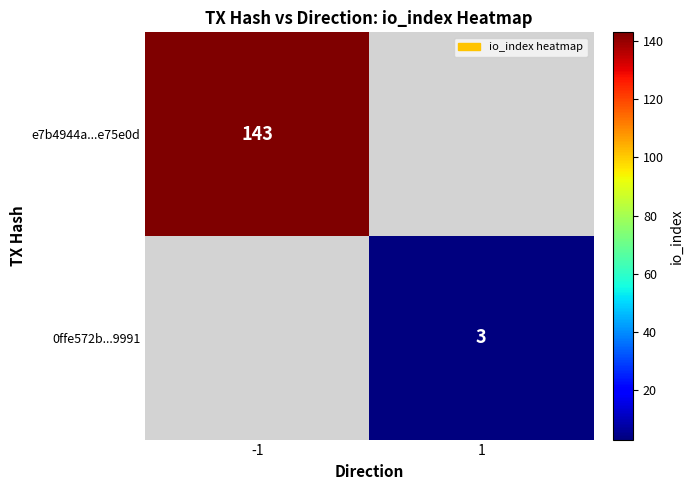

Is the value of e7b4944a...e75e0d at -1 greater than the value of 0ffe572b...9991 at 1?

Yes